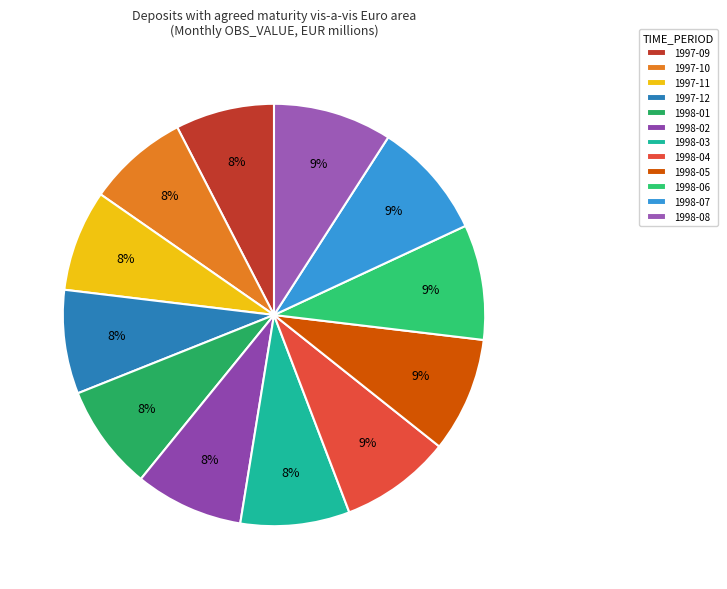

Which has a higher value, 1998-07 or 1998-06?

1998-07